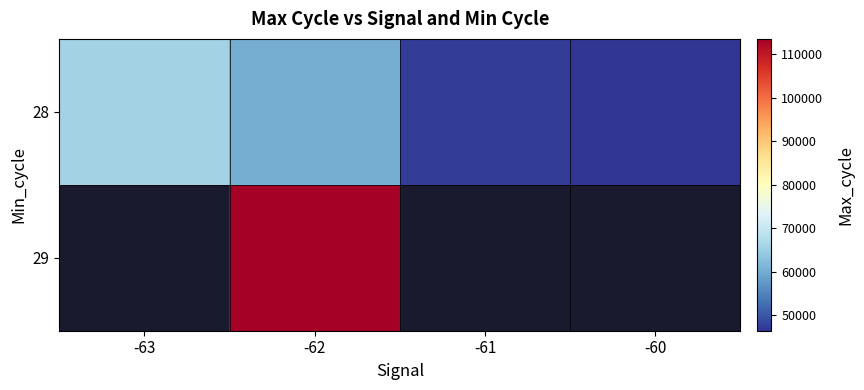

What is the difference between the second highest and minimum values in the 28 series?

13753.4